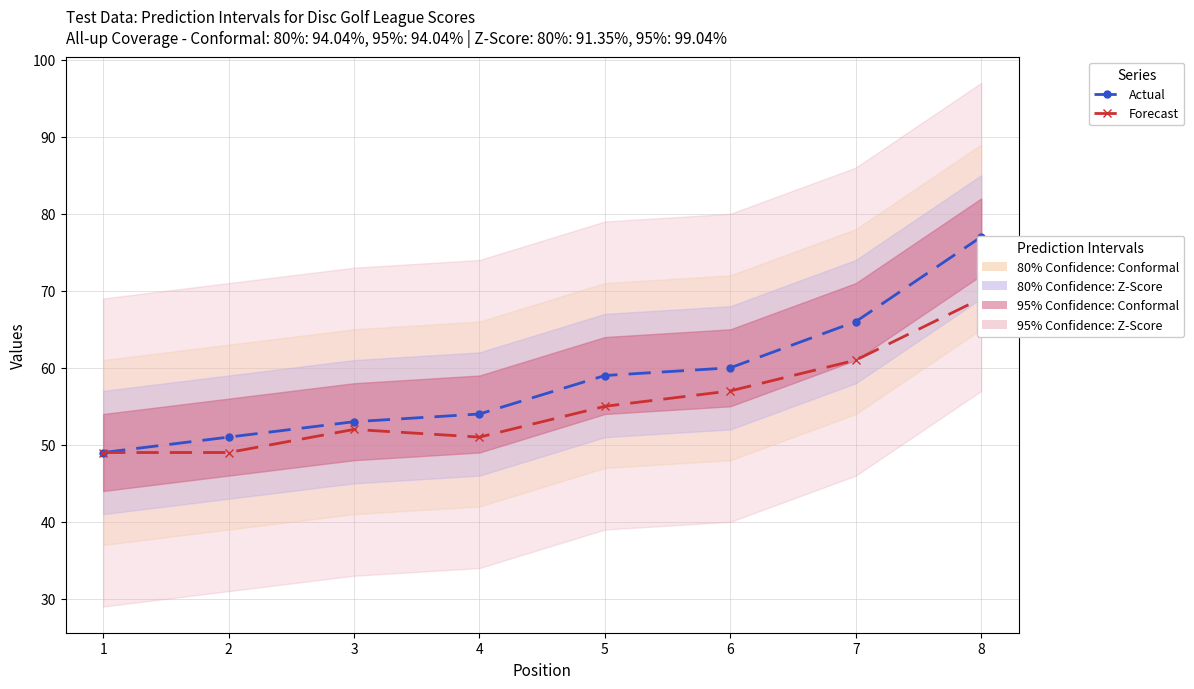

What is the difference between the highest and lowest values at 7?

5